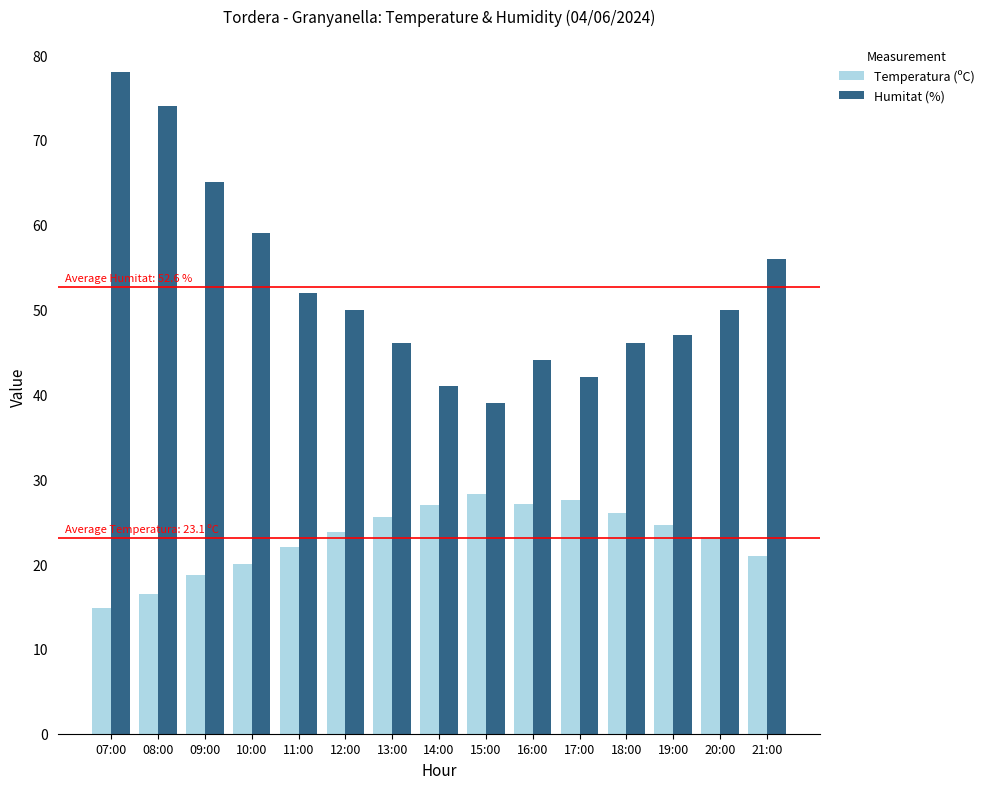

How many distinct data groups are displayed?

2